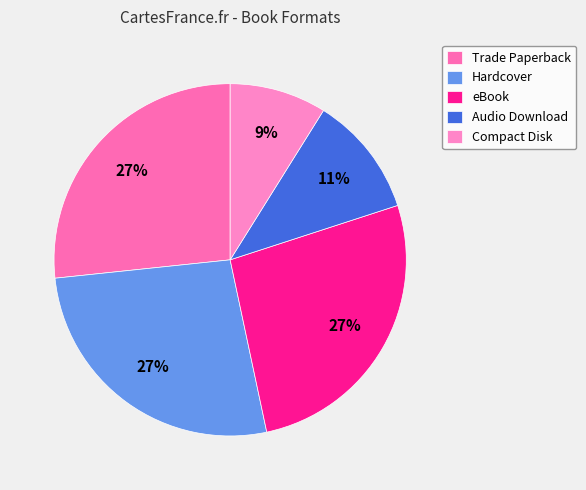

What is the ratio of the value at Audio Download to the value at Hardcover?

0.4